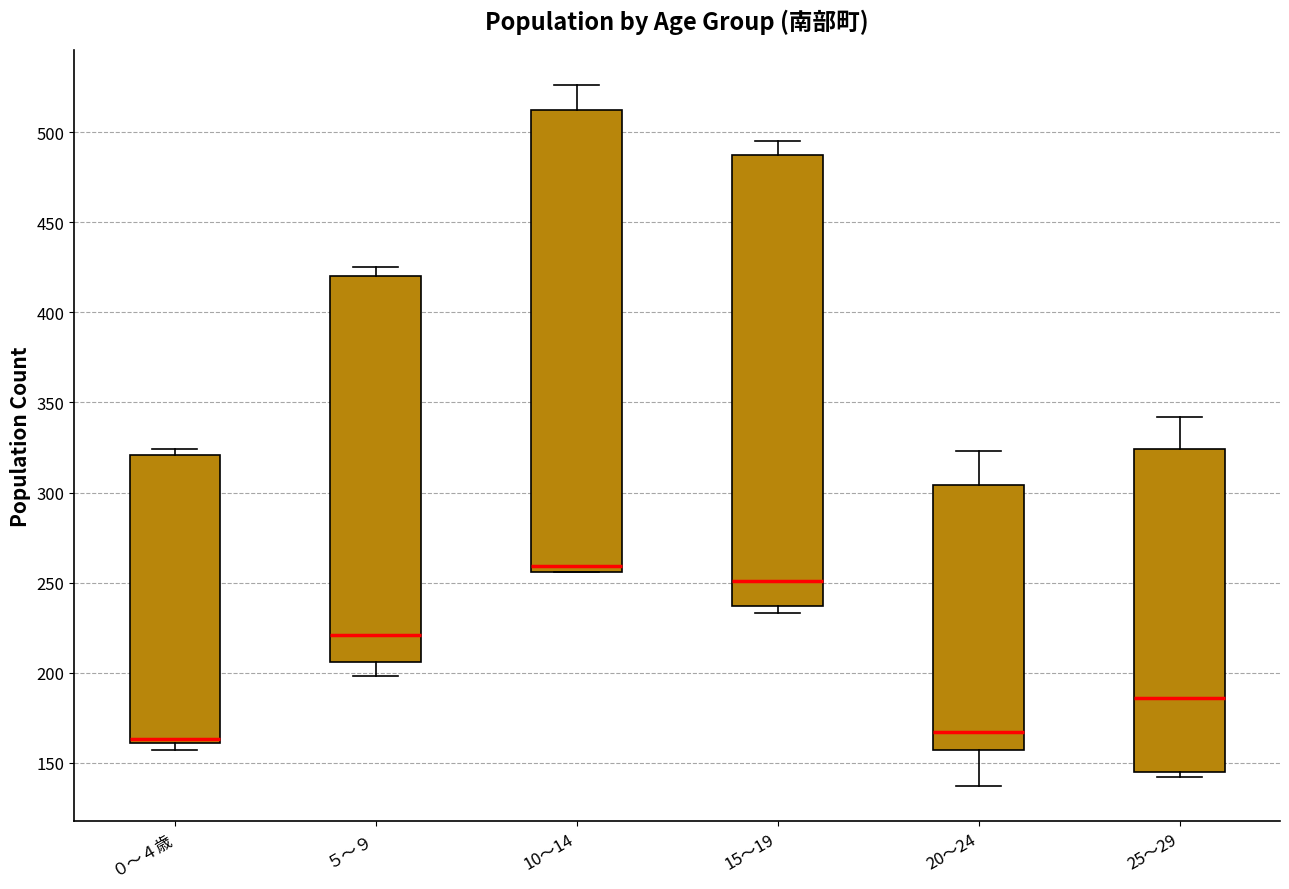

Which box has the highest median line?

10～14